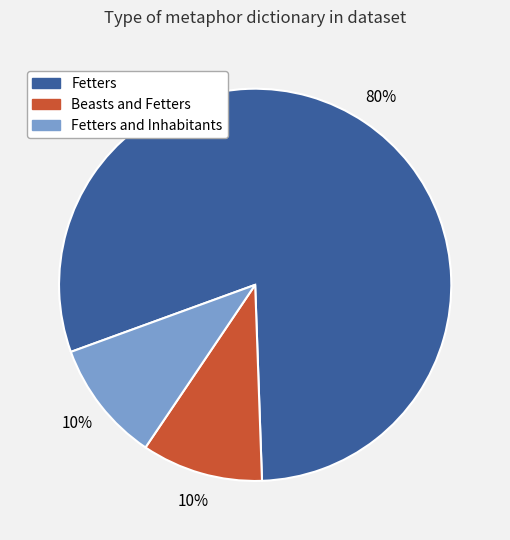

True or false: Beasts and Fetters accounts for 4% of the total.

False